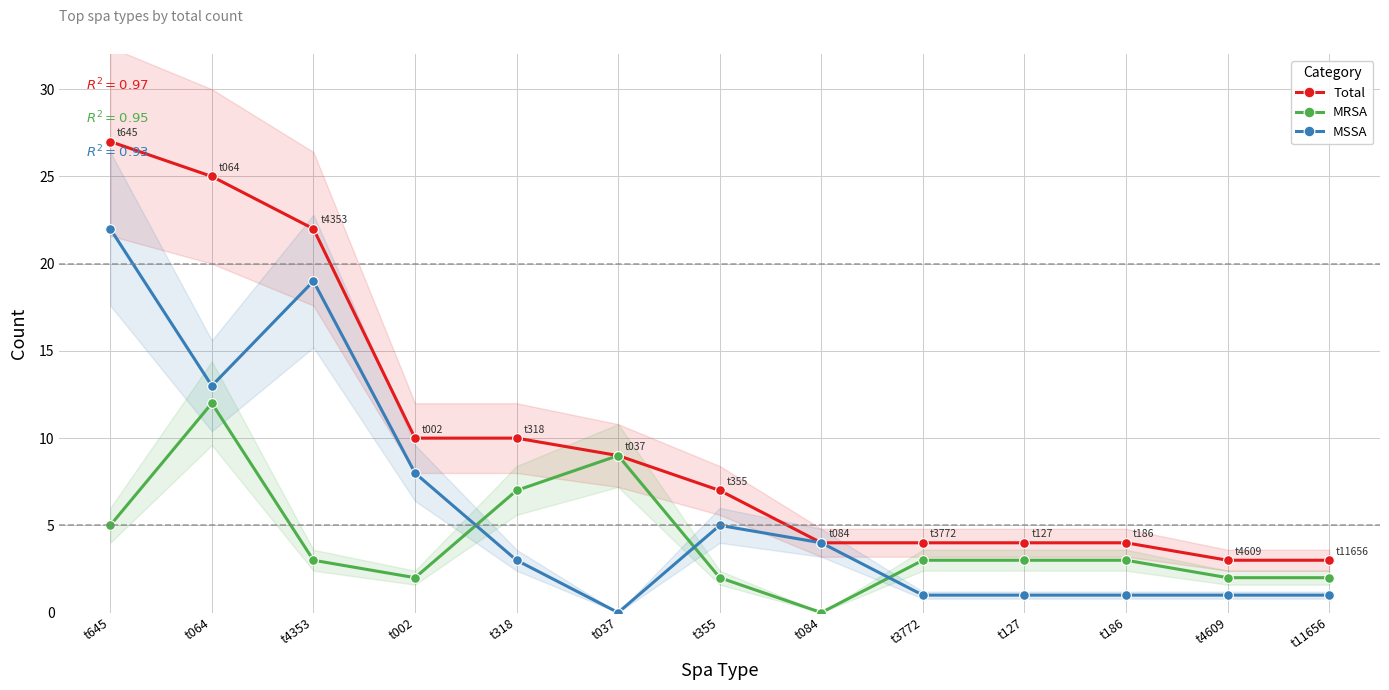

Is this an area chart (filled region under the line)?

No